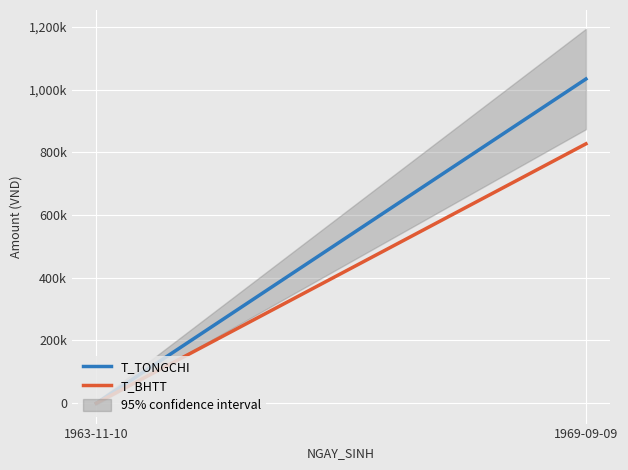

Reading right to left, what are all the values shown in this chart?

T_TONGCHI: 1969-09-09=1033674.0	1963-11-10=0.0
T_BHTT: 1969-09-09=826939.2	1963-11-10=0.0